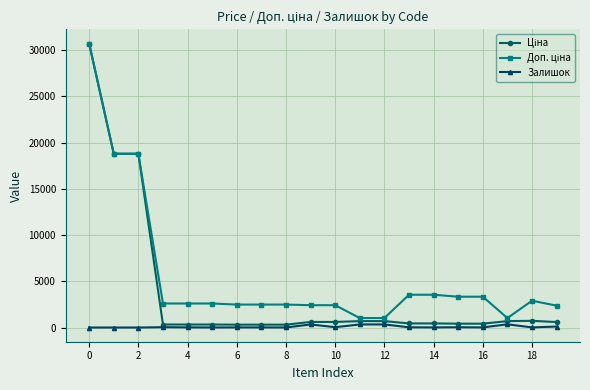

True or false: Залишок has more than 0 interior local peaks.

True